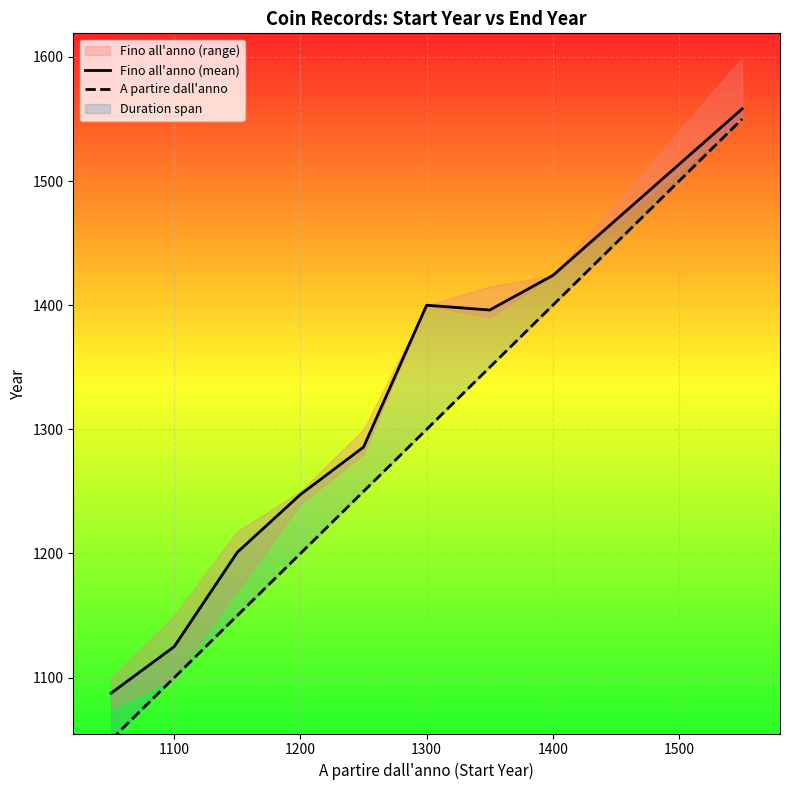

Reading left to right, what are all the values shown in this chart?

Fino all'anno (mean): 1087.5	1125.0	1201.0	1247.5	1285.7	1400.0	1396.1	1424.0	1558.2
A partire dall'anno: 1050.0	1100.0	1150.0	1200.0	1250.0	1300.0	1350.0	1400.0	1550.0